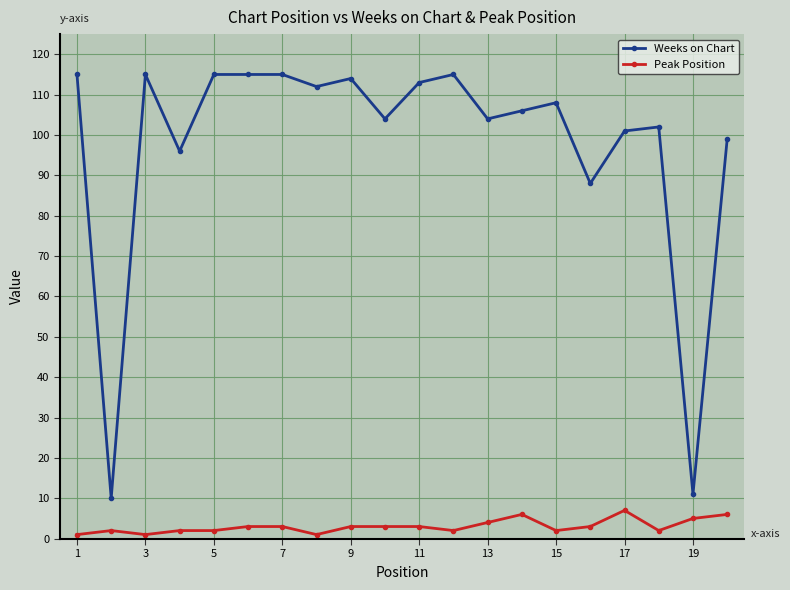

True or false: Peak Position and Weeks on Chart intersect in this chart.

False